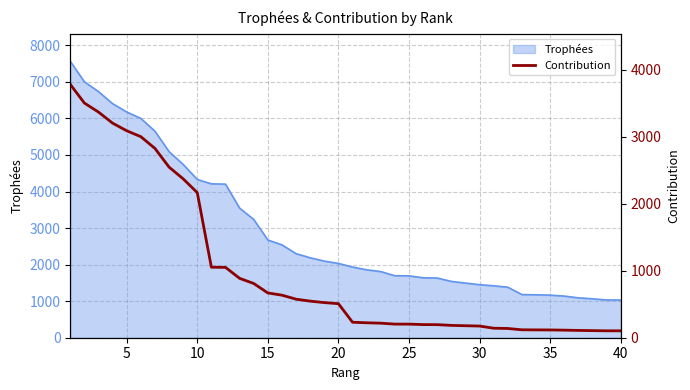

What is the minimum value for Trophées?

1031